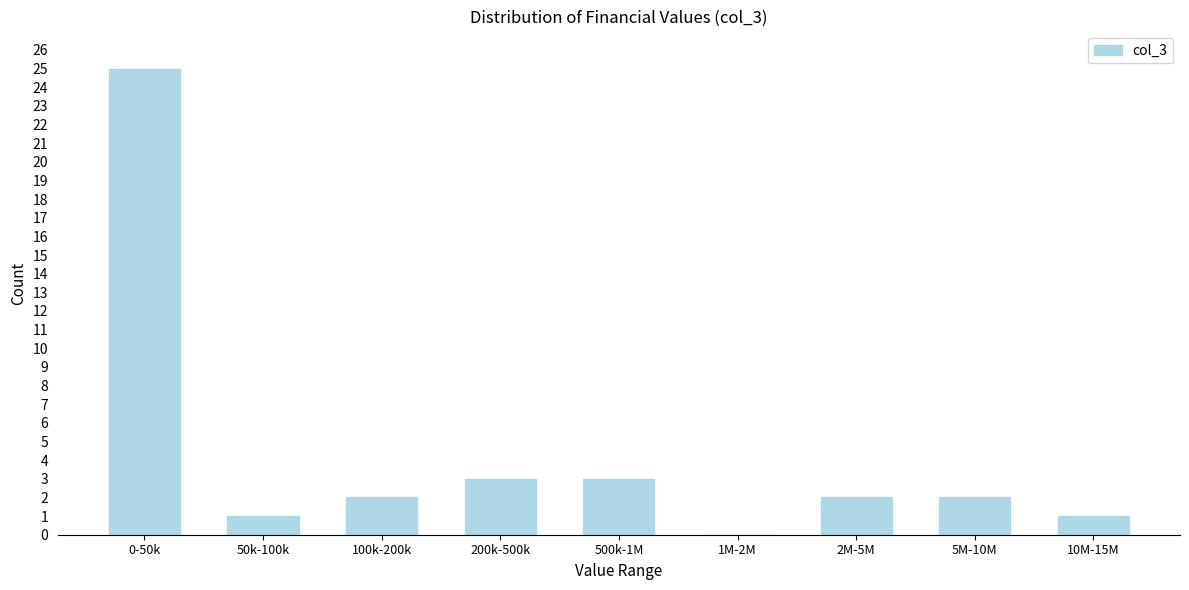

Reading left to right, list all the values displayed in this chart.

0-50k=25	50k-100k=1	100k-200k=2	200k-500k=3	500k-1M=3	1M-2M=0	2M-5M=2	5M-10M=2	10M-15M=1